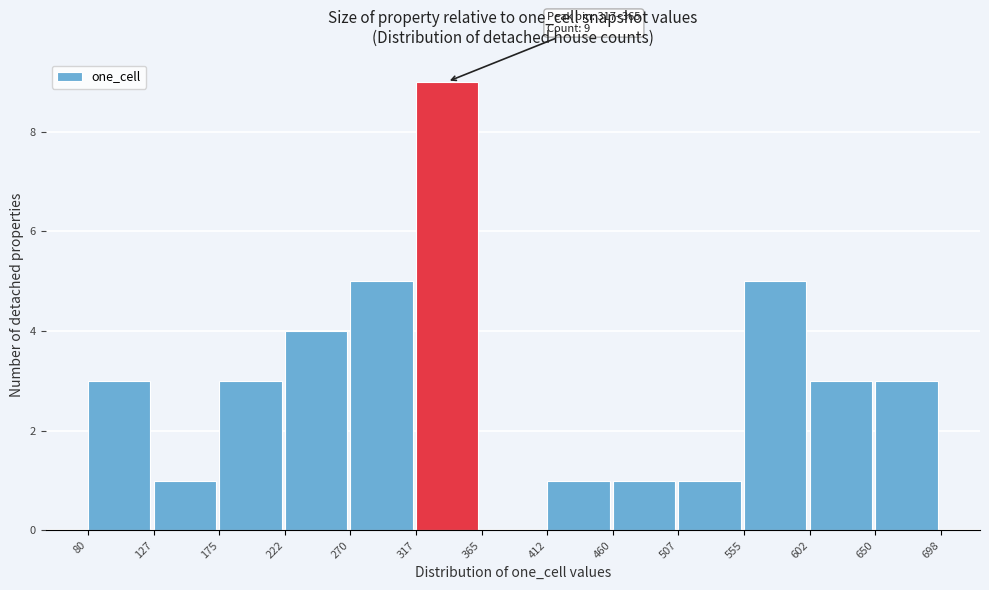

Which range on the x-axis has the tallest bar?

317 to 365